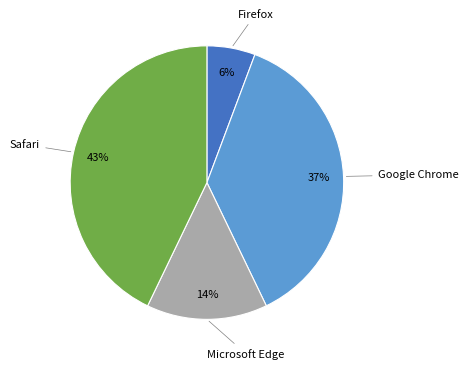

To the nearest percent, what is the average slice percentage?

25%